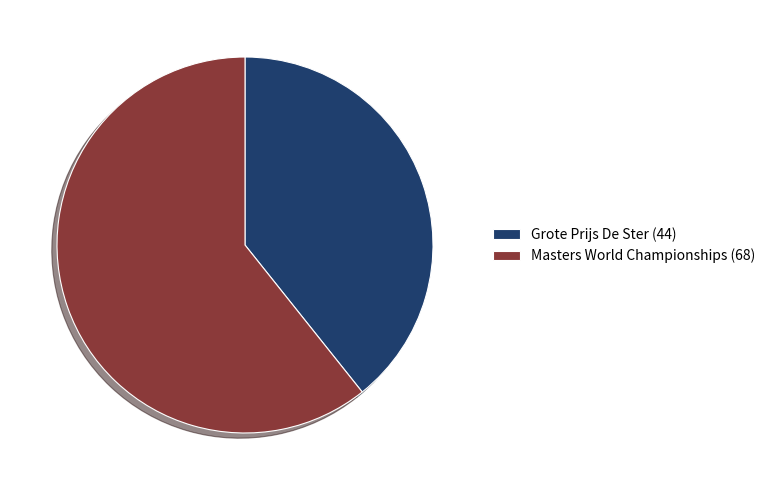

Between Grote Prijs De Ster (44) and Masters World Championships (68), which is larger?

Masters World Championships (68)